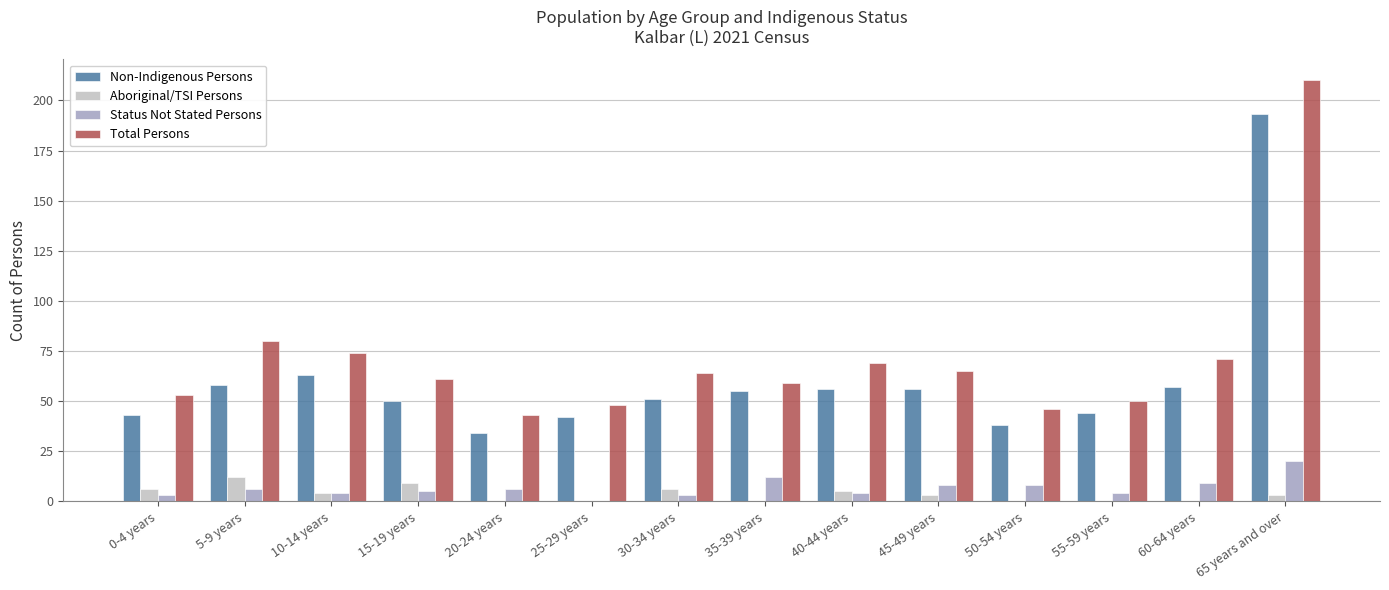

What is the sum of all Status Not Stated Persons values?

92